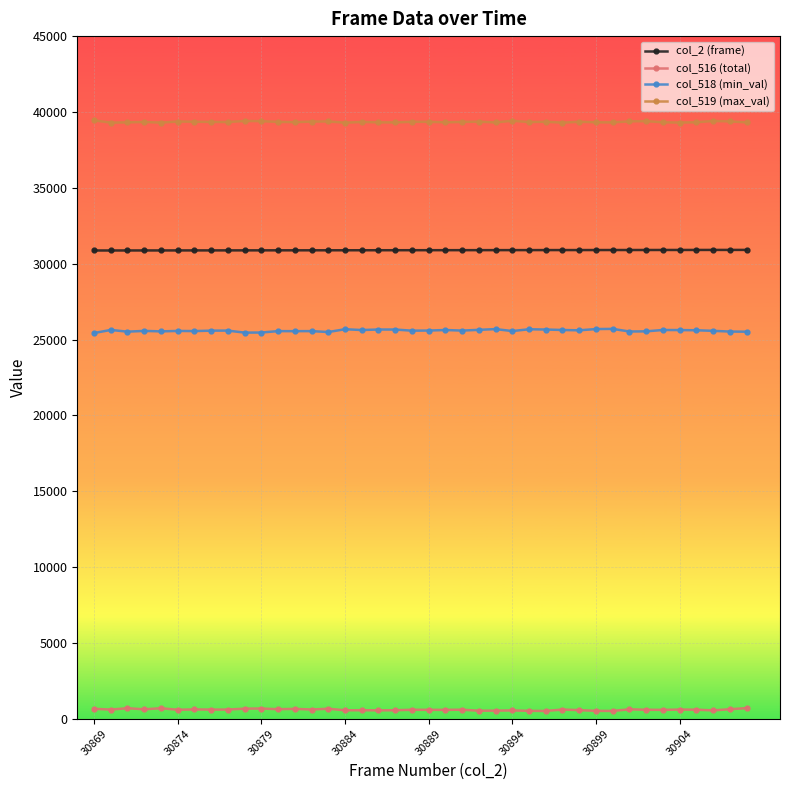

What is the difference between the maximum and minimum values in the col_519 (max_val) series?

153